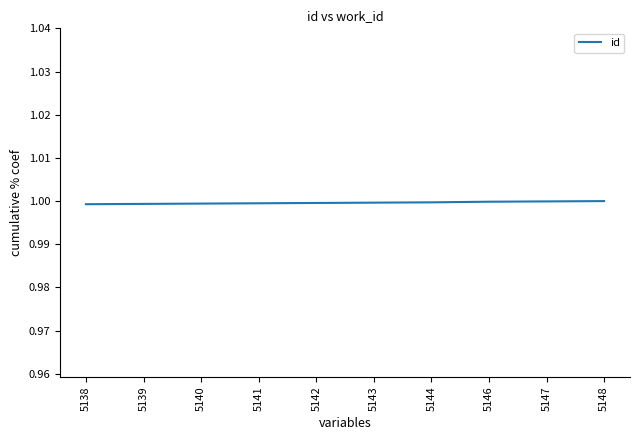

Reading left to right, transcribe all the data shown in this chart.

1.0	1.0	1.0	1.0	1.0	1.0	1.0	1.0	1.0	1.0